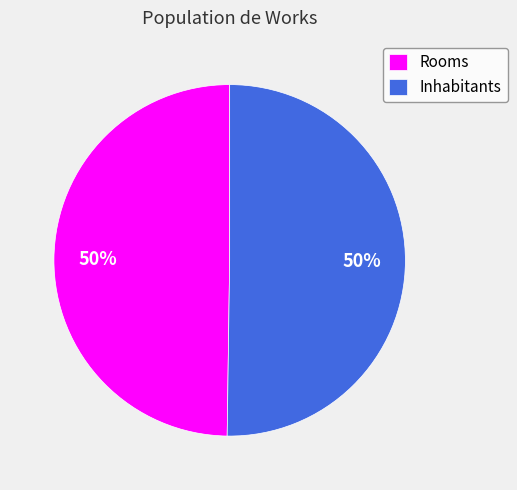

Is it true that Inhabitants is 38% of the pie?

False